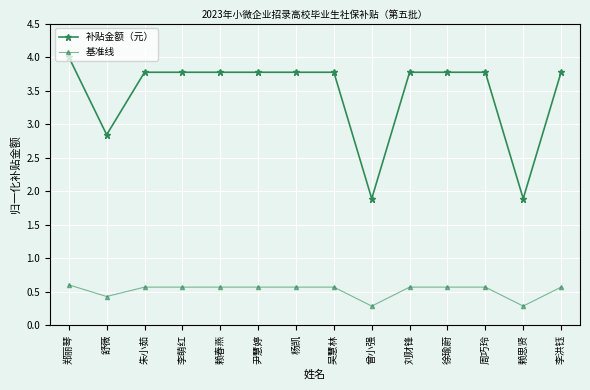

List the series in order of their peak value, highest first.

补贴金额（元）, 基准线